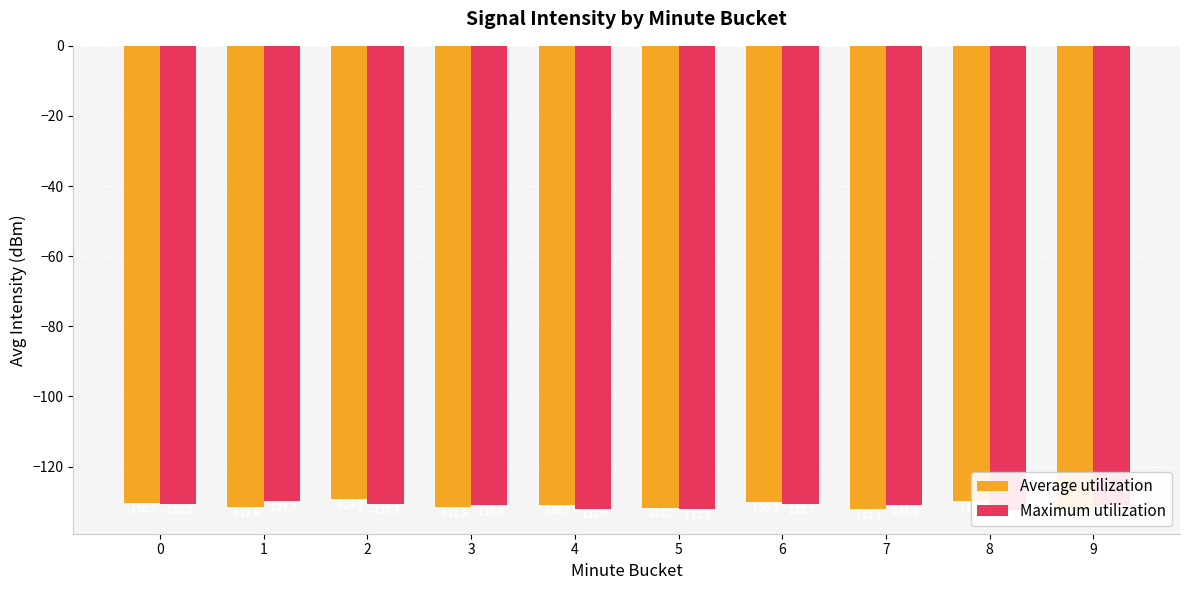

List the labels in order of Average utilization value, largest first.

2, 8, 6, 0, 4, 3, 1, 5, 7, 9